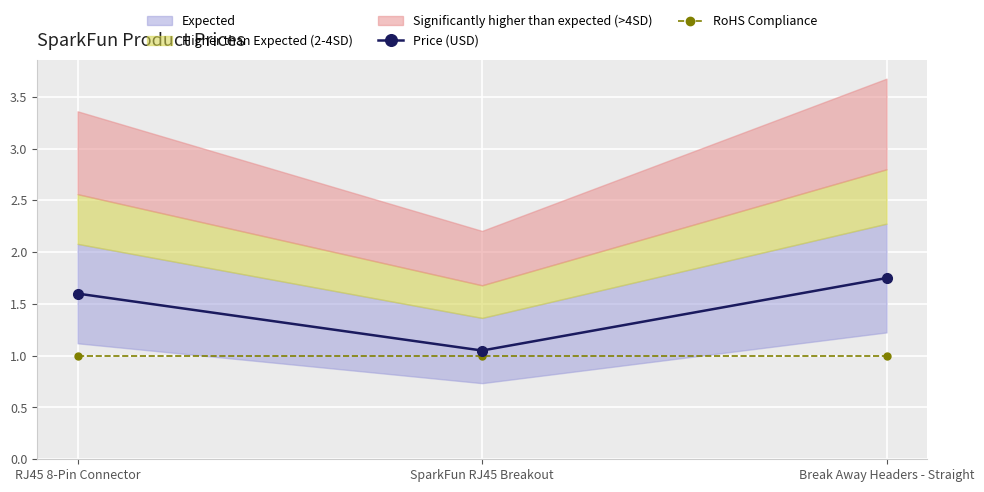

Is it true that RoHS Compliance equals 1.0 at SparkFun RJ45 Breakout?

True